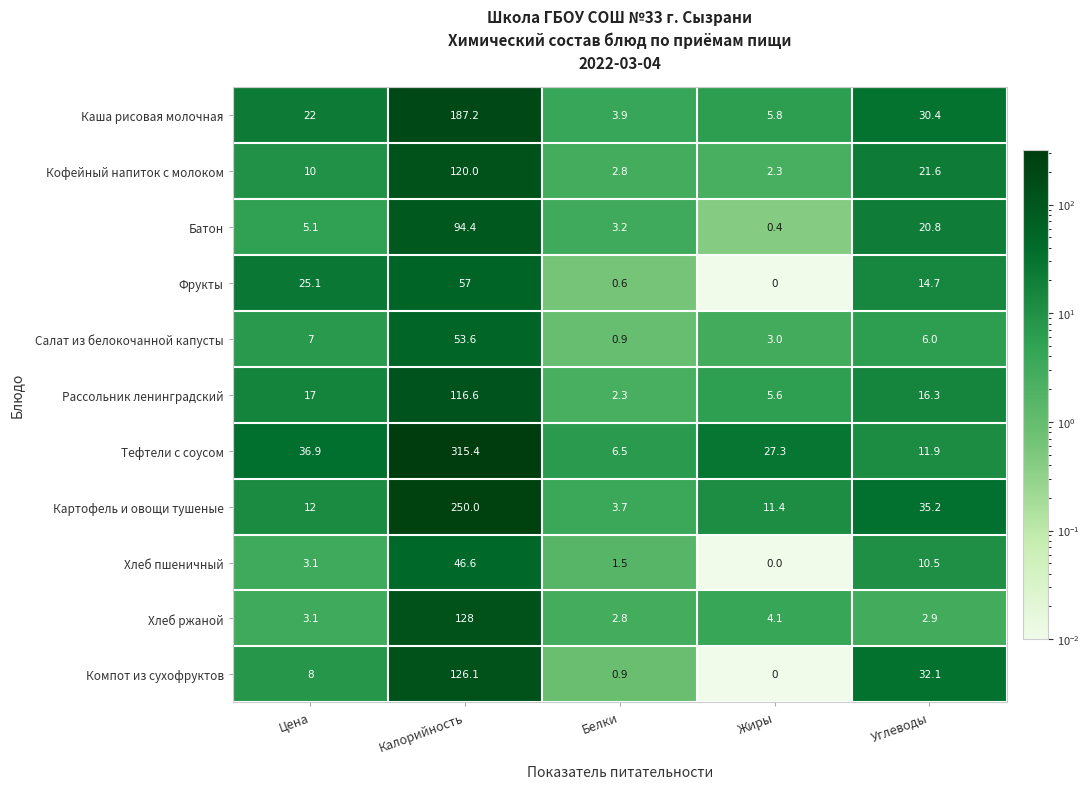

How many distinct data groups are displayed?

11